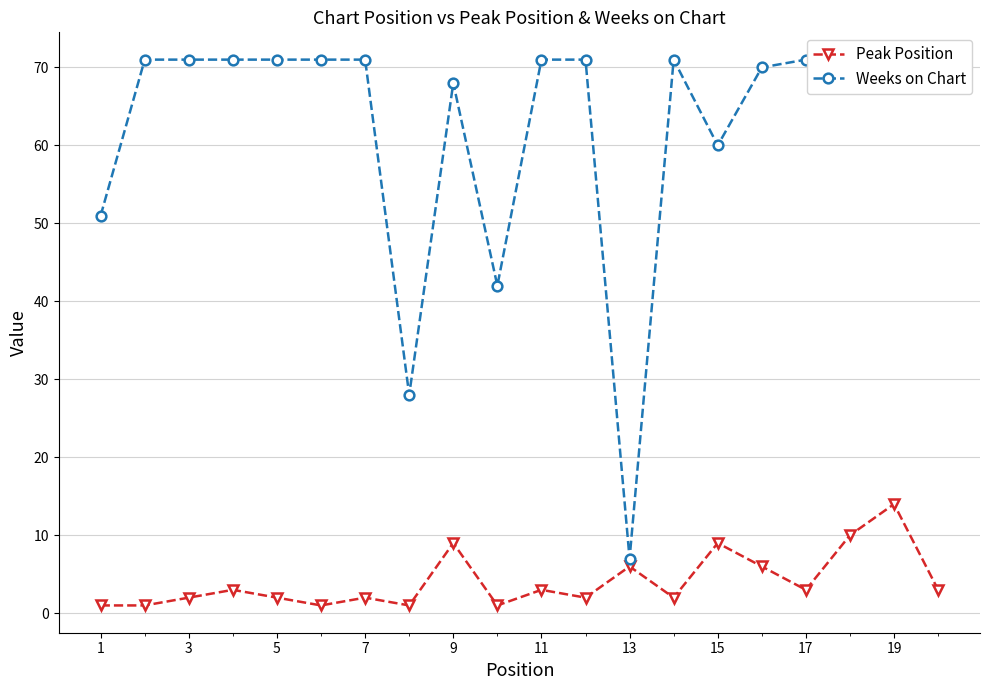

Reading left to right, extract all data points from this chart.

Peak Position: 1	1	2	3	2	1	2	1	9	1	3	2	6	2	9	6	3	10	14	3
Weeks on Chart: 51	71	71	71	71	71	71	28	68	42	71	71	7	71	60	70	71	71	69	71